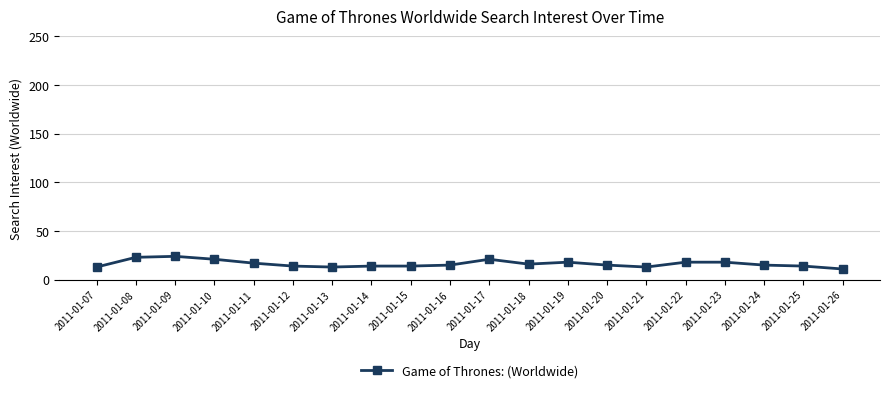

What is the ratio of the value at 2011-01-18 to the value at 2011-01-15?

1.1